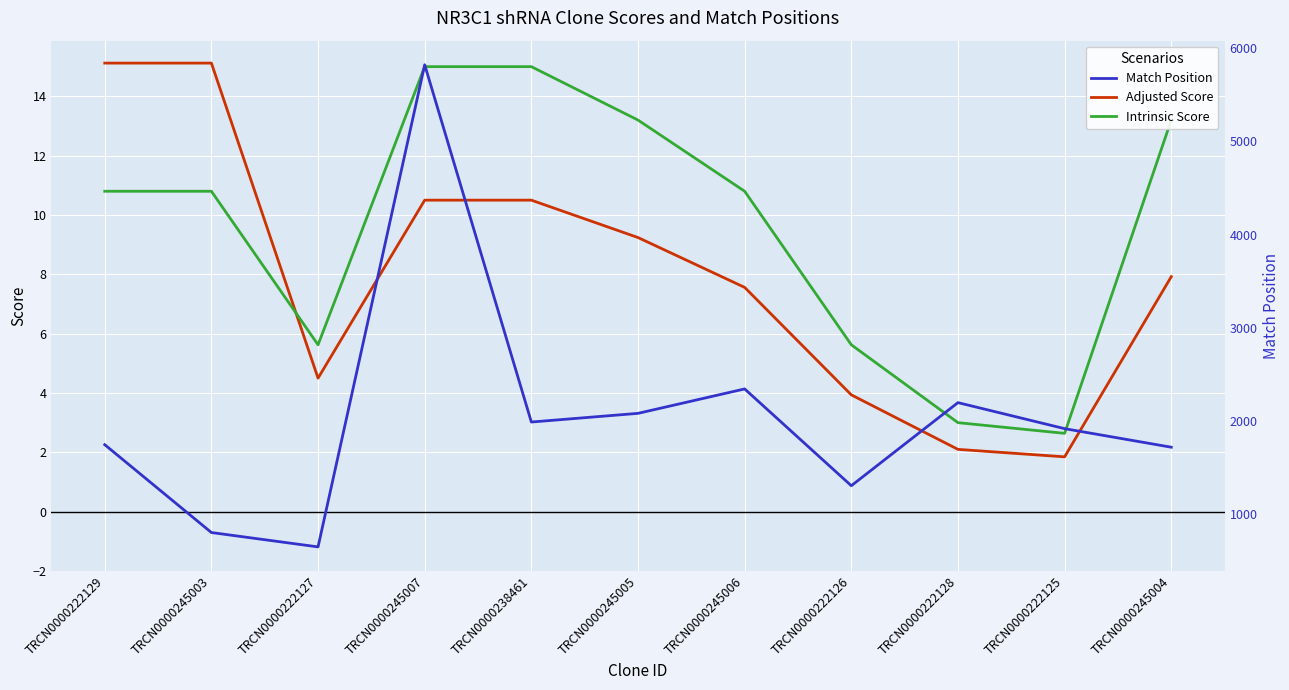

What is the minimum value for Adjusted Score?

1.8